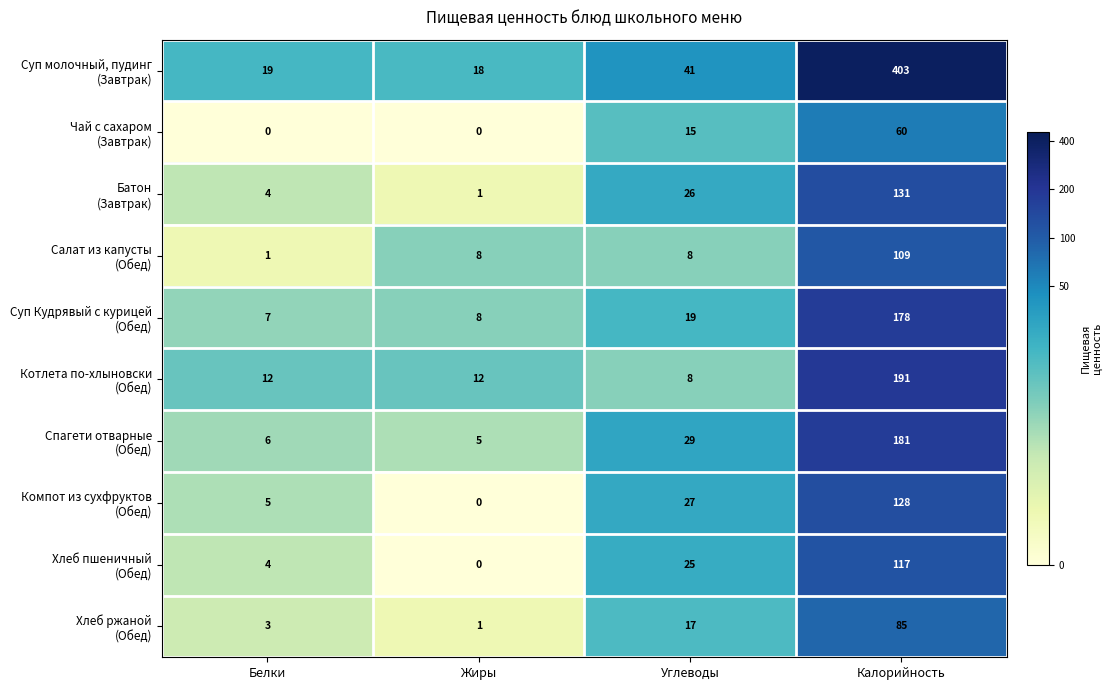

What is the maximum value shown in the chart?

403